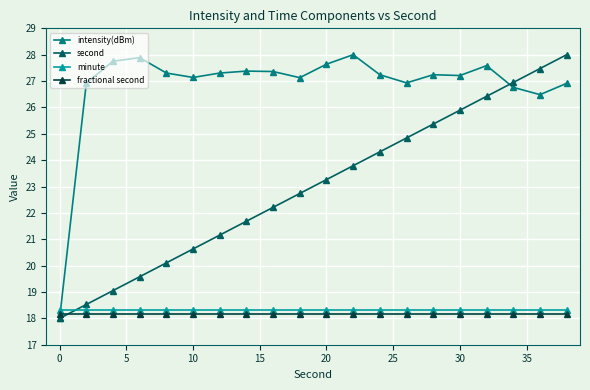

What is the maximum value for minute?

18.3